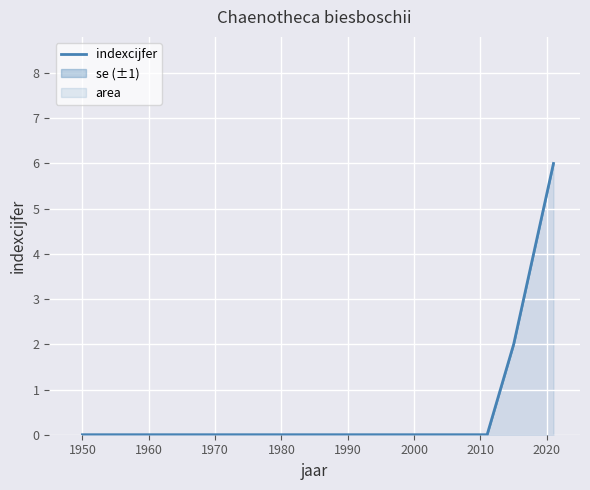

True or false: there are more than 0 points higher than both neighbors.

False